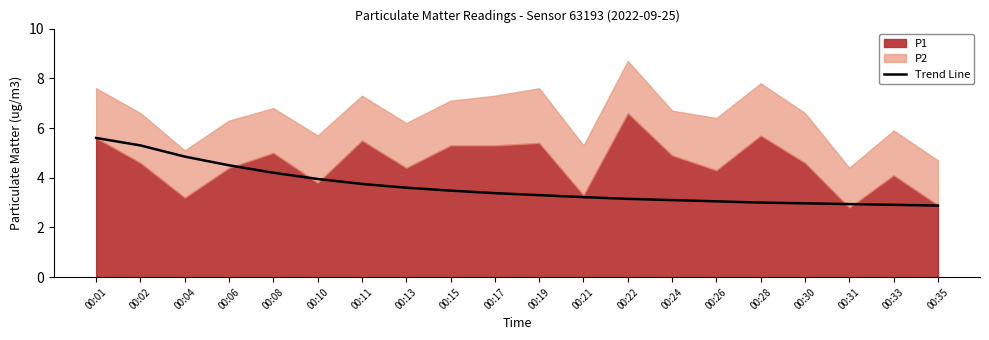

What is the minimum value for Trend Line?

2.9